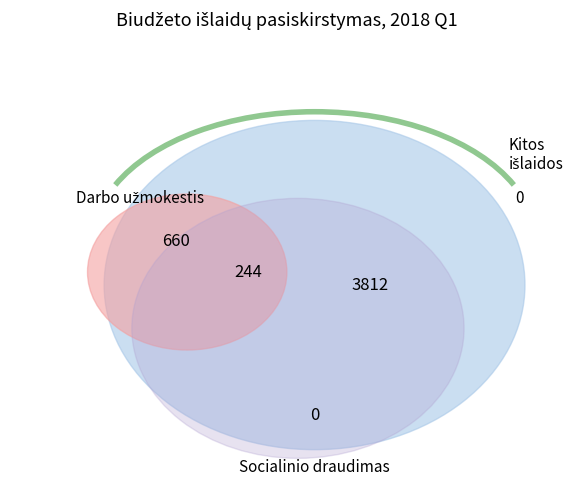

To the nearest percent, what percentage of the pie is Kitos išlaidos?

81%